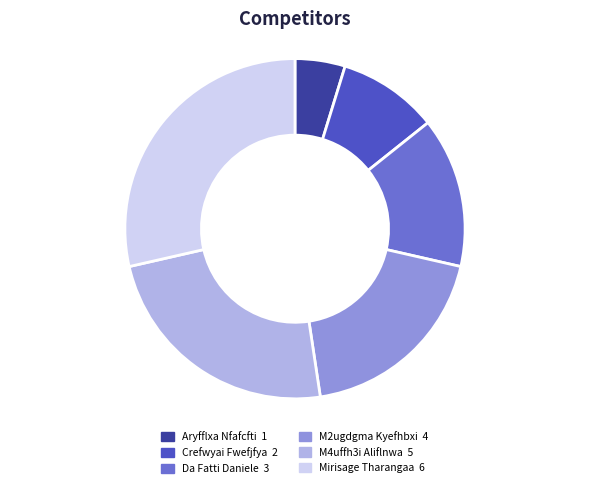

Does Aryfflxa Nfafcfti represent more than half of the total?

No